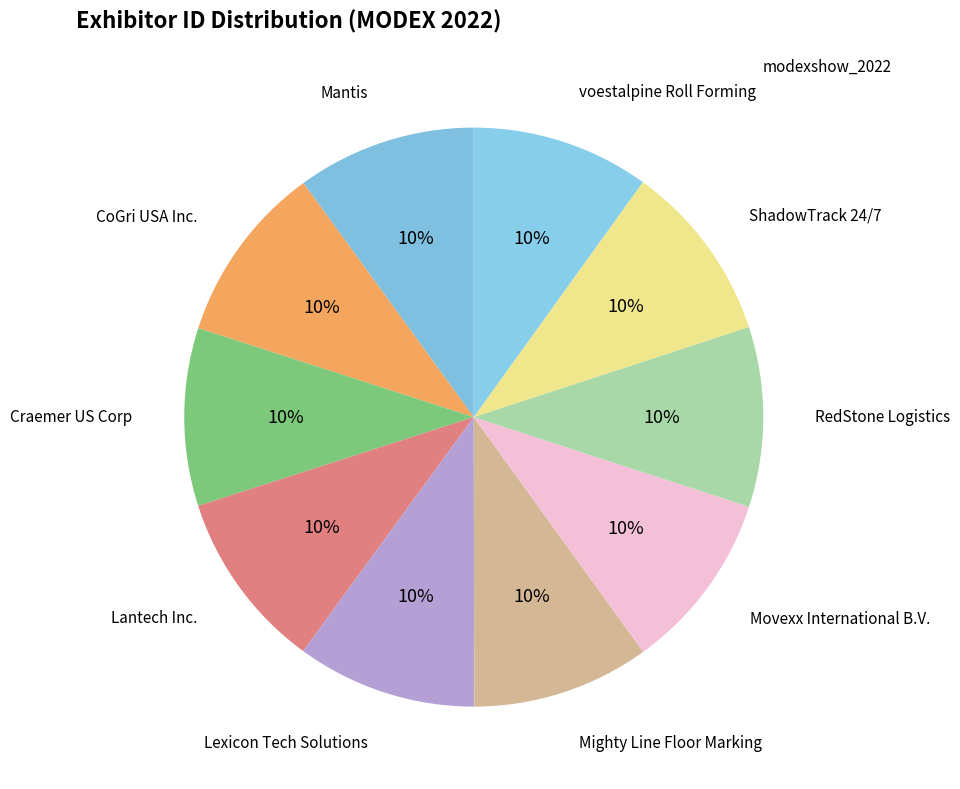

Approximately how many times larger is the value at Mantis compared to RedStone Logistics?

1.0